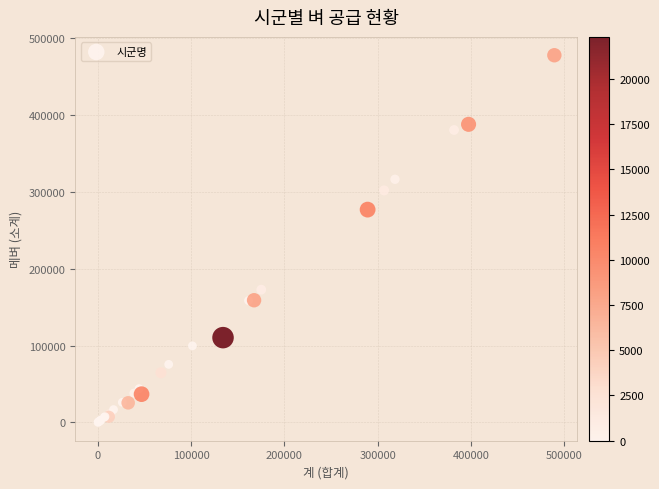

What Y value in the scatter plot is closest to 238890?

276860